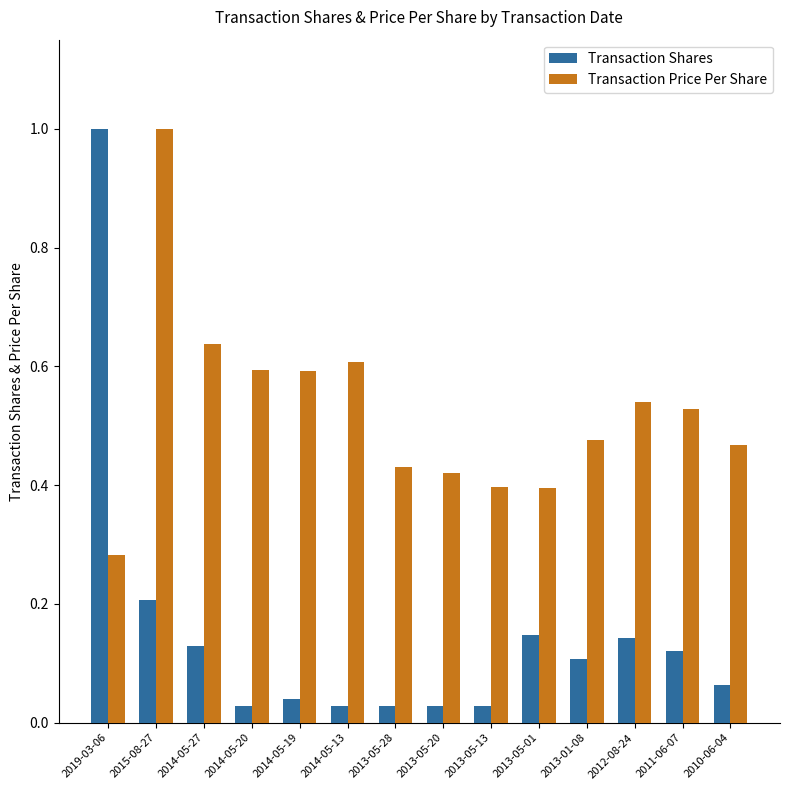

Are the bars horizontal?

No